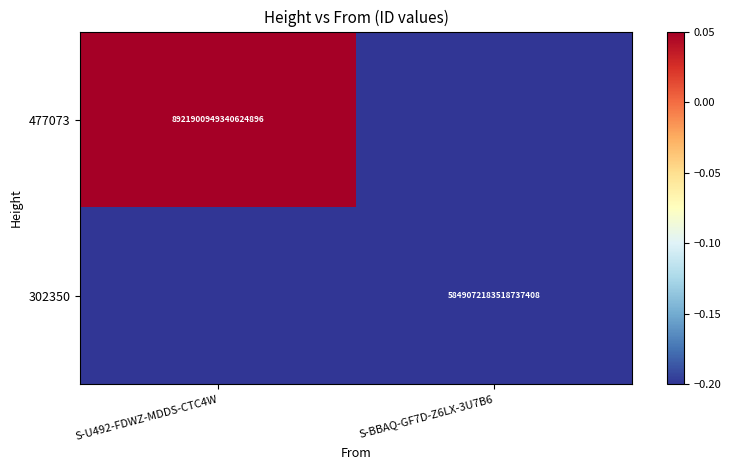

The value of 302350 at S-BBAQ-GF7D-Z6LX-3U7B6 is 5849072183518737408.0. True or false?

True